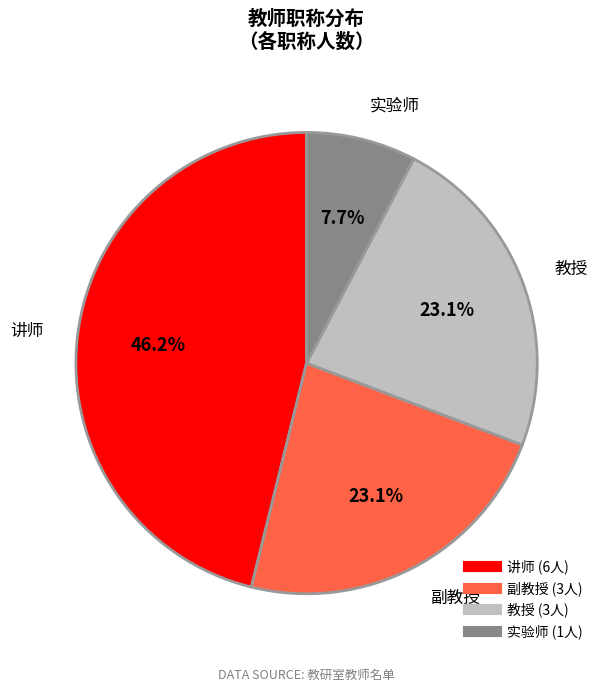

To the nearest percent, what is the difference between the largest and smallest slice percentages?

38%